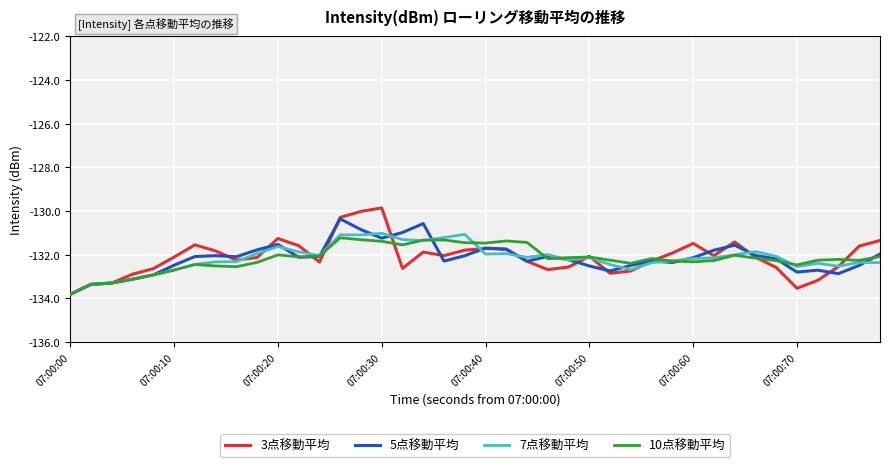

Which series has the widest spread of values?

3点移動平均